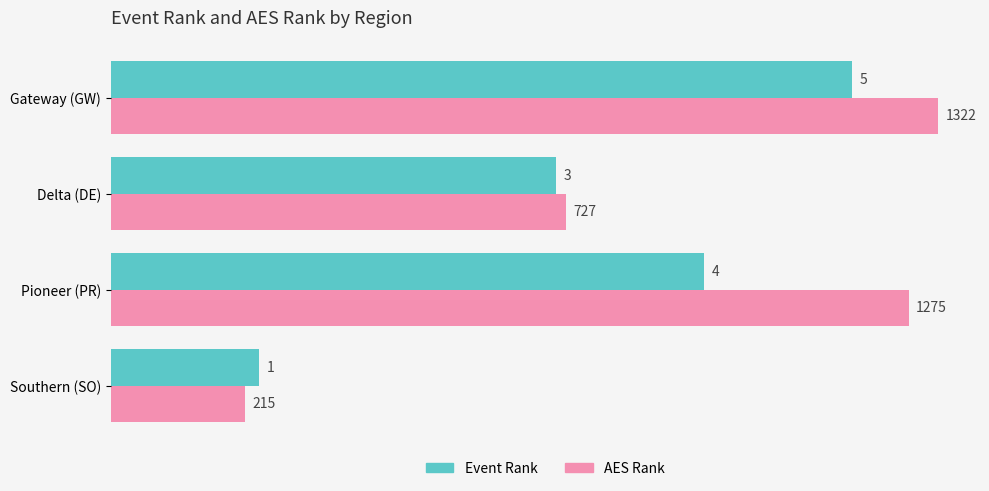

Rank the series by their average value, from highest to lowest.

AES Rank, Event Rank